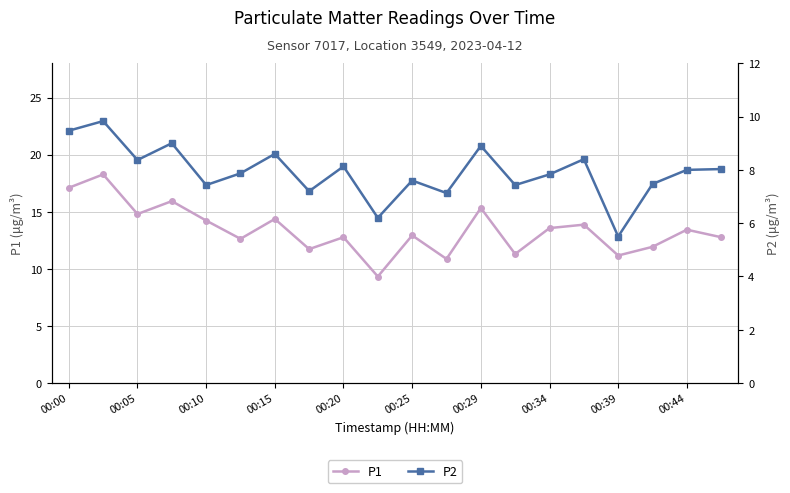

What is the approximate value of P1 at 19?

12.8